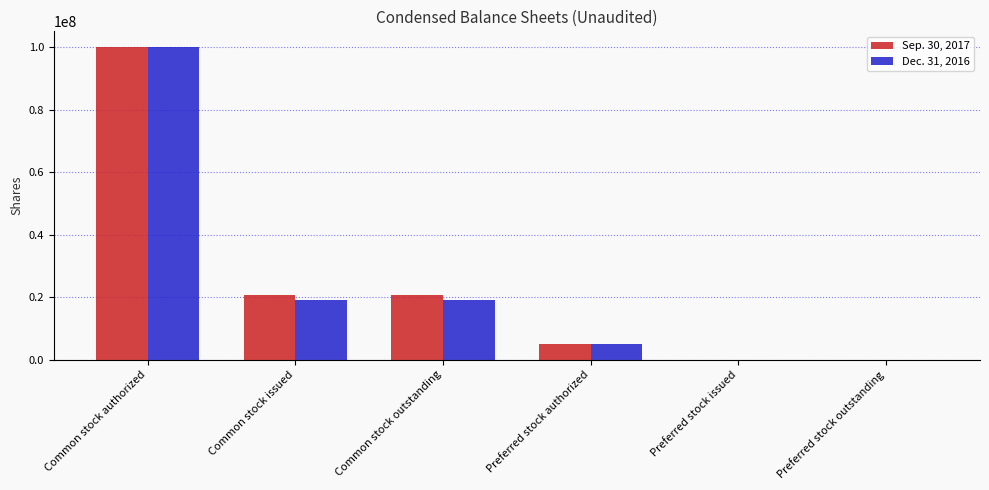

What are all the series names shown in the legend?

Sep. 30, 2017, Dec. 31, 2016